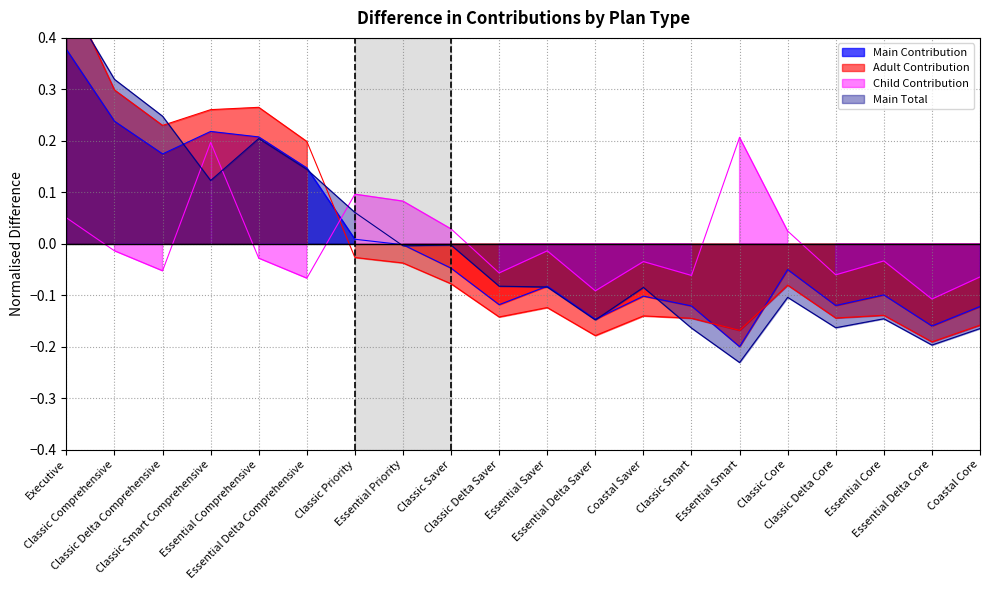

True or false: Child Contribution has a value of 0.3 at Classic Smart Comprehensive.

False